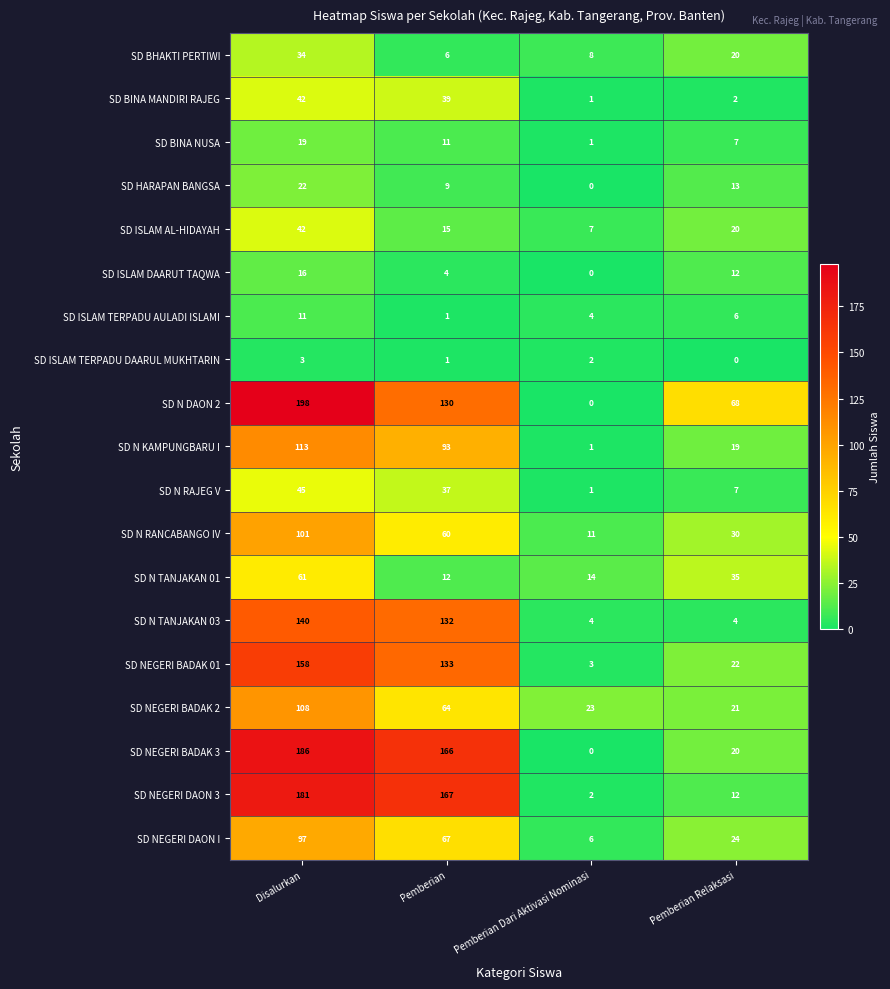

How many SD ISLAM DAARUT TAQWA values are between 4 and 16?

3